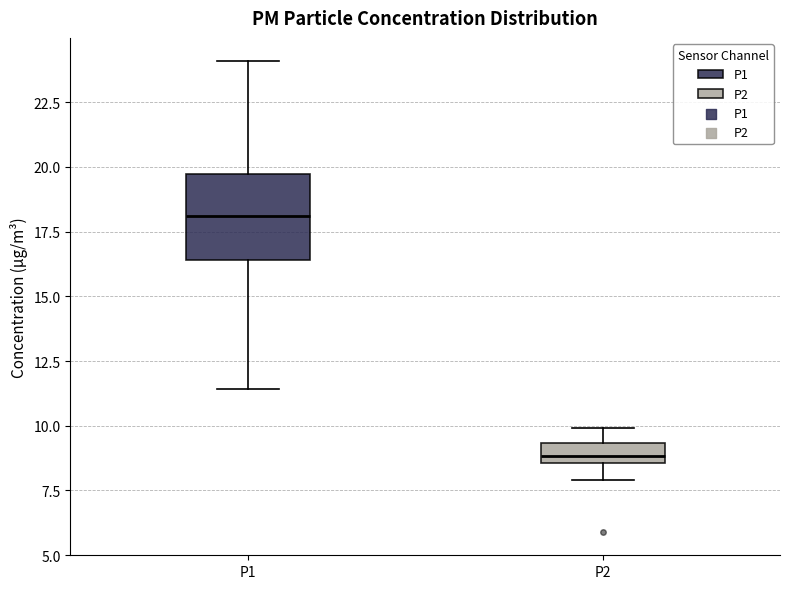

Where does the median line of the box for P1 sit on the y-axis? The values are not printed on the chart, so give them approximately, as read against the axis.

18.0